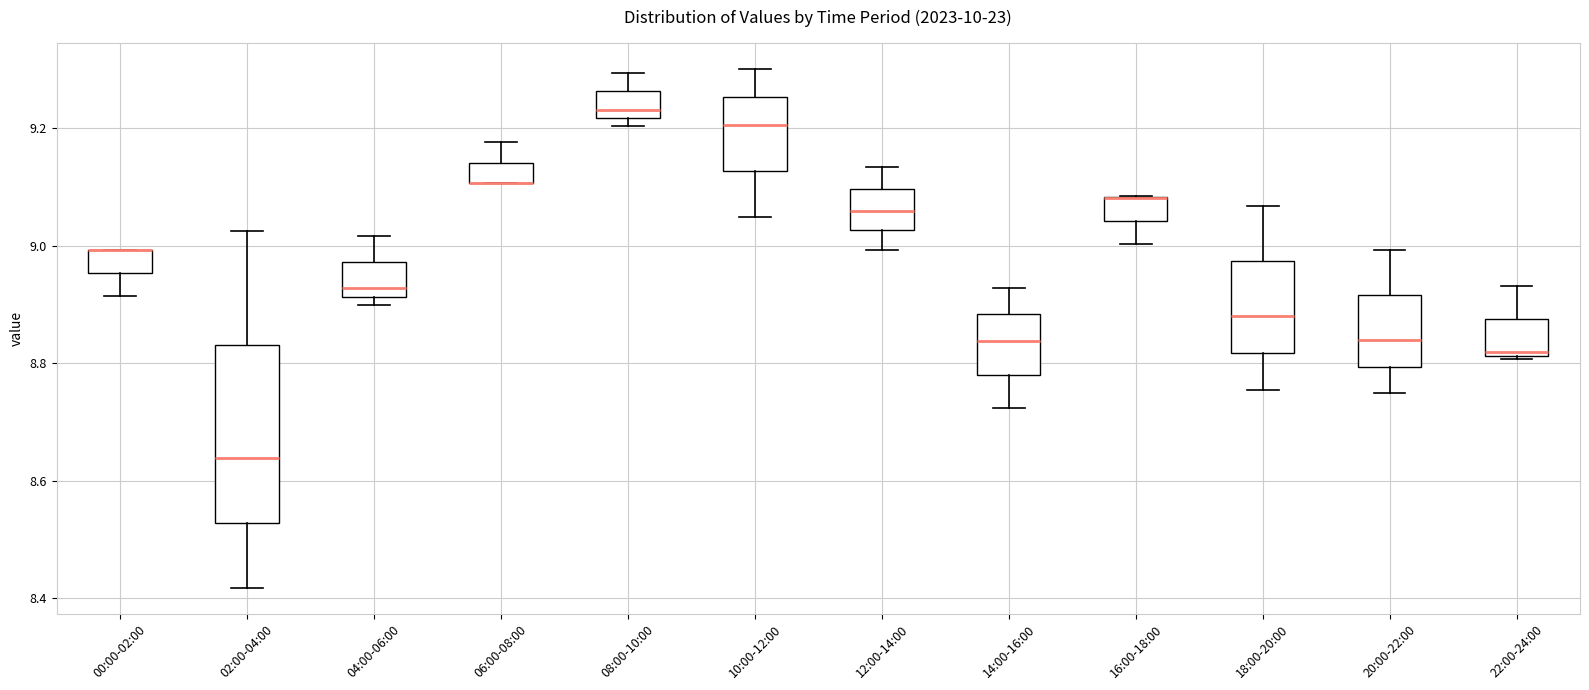

Reading left to right, transcribe this box plot: for each box, give where its median line is, the range the box spans, and where its two whiskers end, as read against the y-axis. The values are not printed on the chart, so give them approximately, as read against the axis.

00:00-02:00: median 9.00 (drawn on the box's upper edge), box 8.96 to 9.00, whiskers 8.92 to 9.00
02:00-04:00: median 8.64, box 8.52 to 8.84, whiskers 8.42 to 9.02
04:00-06:00: median 8.92 (just above the box's lower edge), box 8.92 to 8.98, whiskers 8.90 to 9.02
06:00-08:00: median 9.10 (drawn on the box's lower edge), box 9.10 to 9.14, whiskers 9.10 to 9.18
08:00-10:00: median 9.24, box 9.22 to 9.26, whiskers 9.20 to 9.30
10:00-12:00: median 9.20, box 9.12 to 9.26, whiskers 9.04 to 9.30
12:00-14:00: median 9.06, box 9.02 to 9.10, whiskers 9.00 to 9.14
14:00-16:00: median 8.84, box 8.78 to 8.88, whiskers 8.72 to 8.92
16:00-18:00: median 9.08 (drawn on the box's upper edge), box 9.04 to 9.08, whiskers 9.00 to 9.08
18:00-20:00: median 8.88, box 8.82 to 8.98, whiskers 8.76 to 9.06
20:00-22:00: median 8.84, box 8.80 to 8.92, whiskers 8.74 to 9.00
22:00-24:00: median 8.82, box 8.82 to 8.88, whiskers 8.80 to 8.94